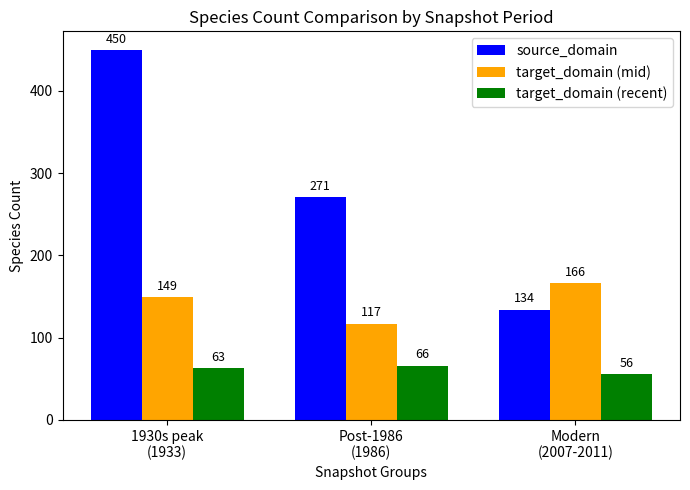

Rank the categories by target_domain (recent) value from lowest to highest.

Modern
(2007-2011), 1930s peak
(1933), Post-1986
(1986)